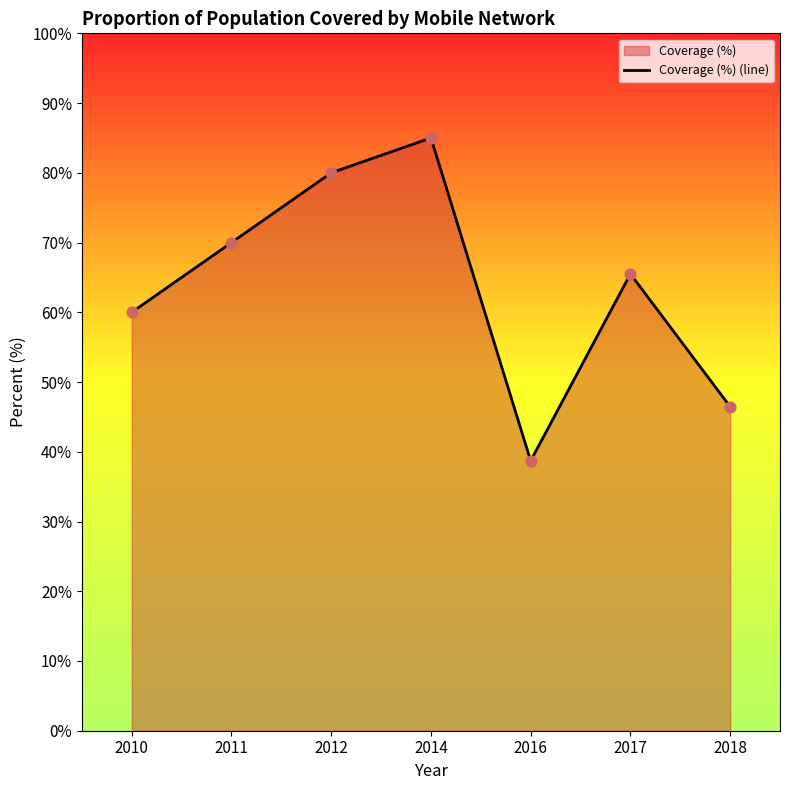

What is the change in value from 2011 to 2018?

-23.5